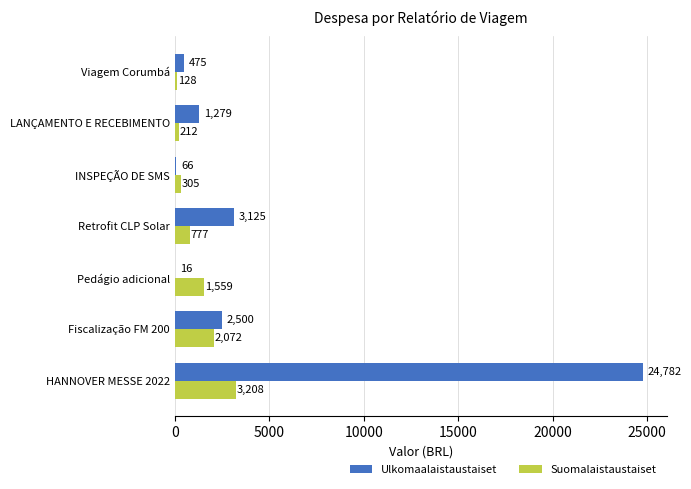

What is the highest value of the Suomalaistaustaiset series?

3208.4